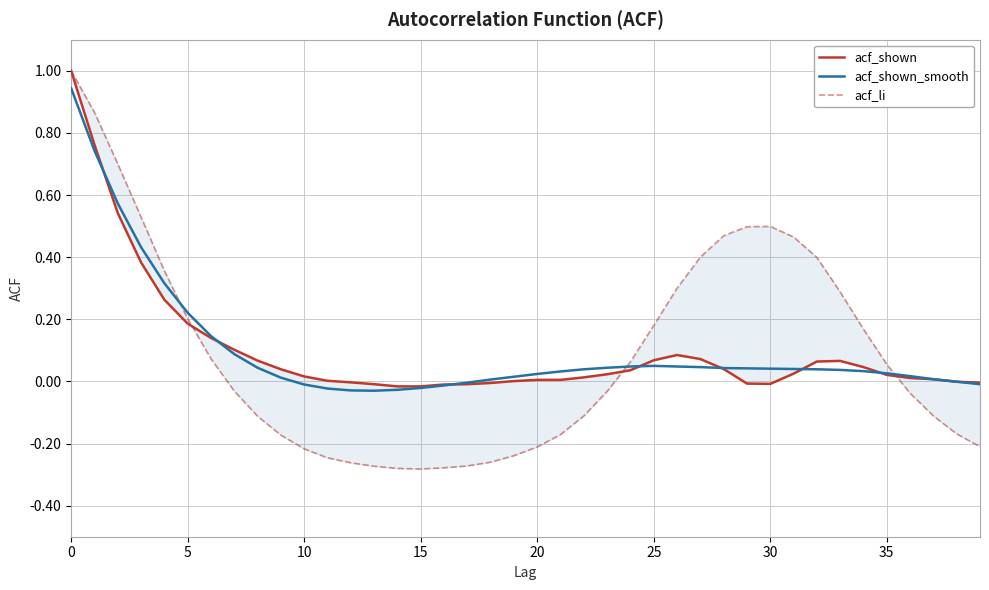

What is the difference between the maximum and minimum values in the acf_shown series?

1.0